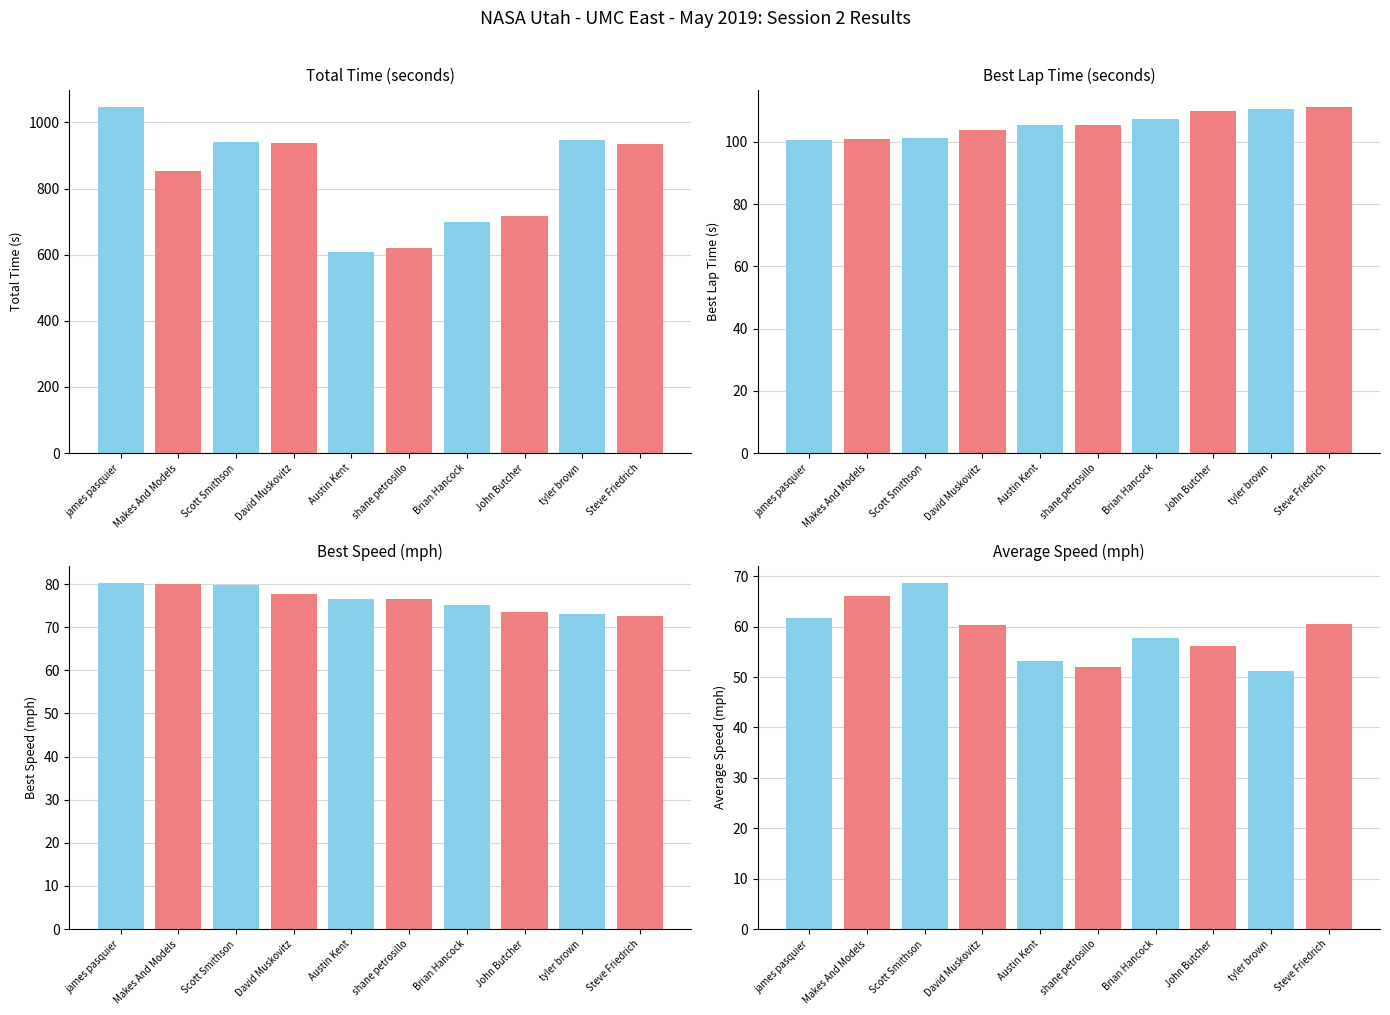

What is the value of the Best Speed bar at the 6th from the left?

76.6